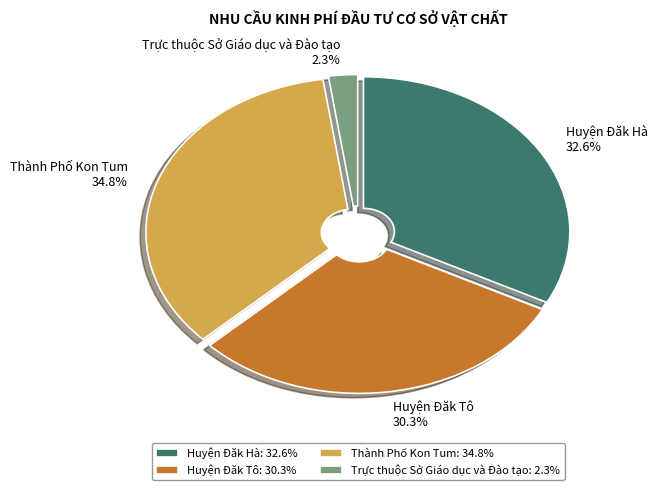

Is Trực thuộc Sở Giáo dục và Đào tạo the majority of the pie?

No